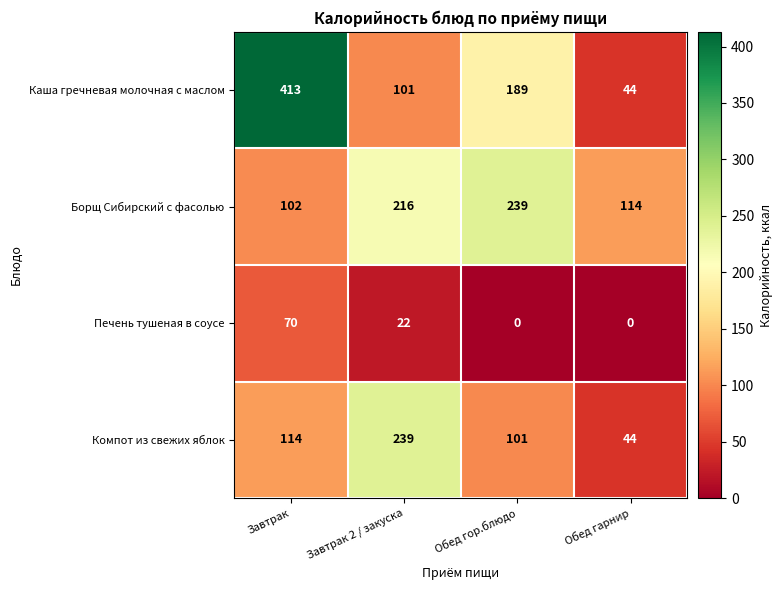

The value of Борщ Сибирский с фасолью at Обед гор.блюдо is 160. True or false?

False